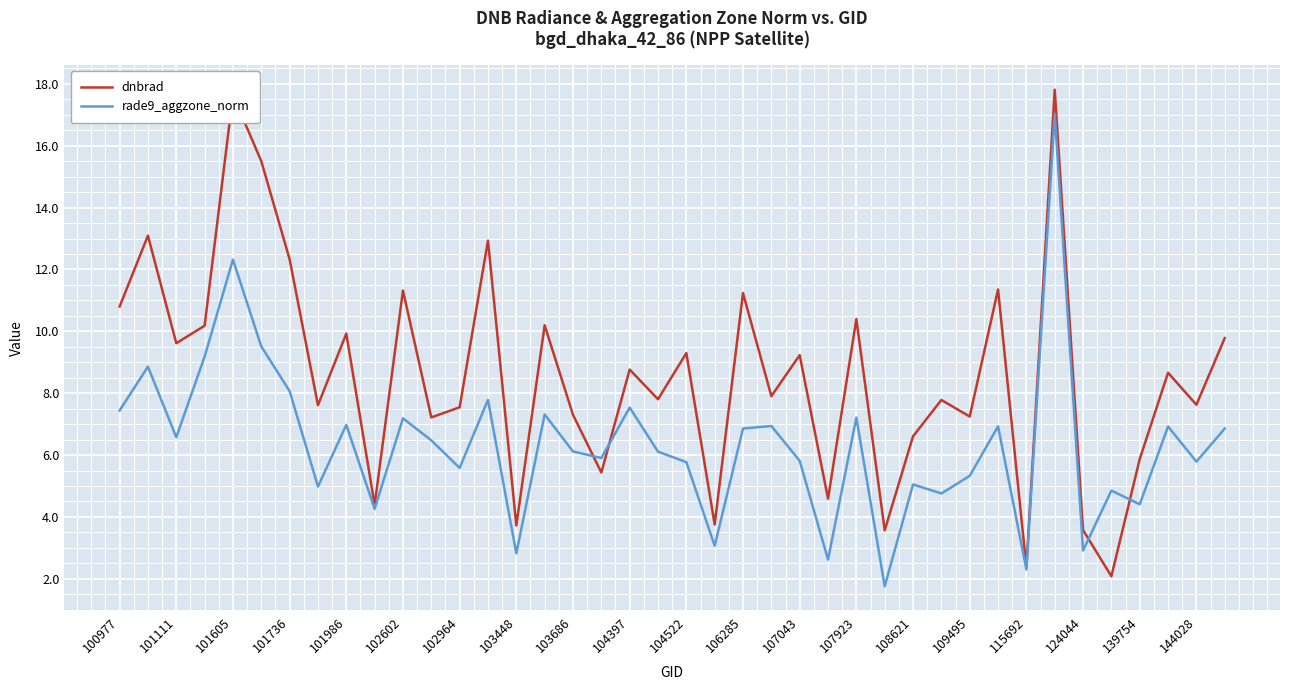

List the series in order of their peak value, highest first.

dnbrad, rade9_aggzone_norm